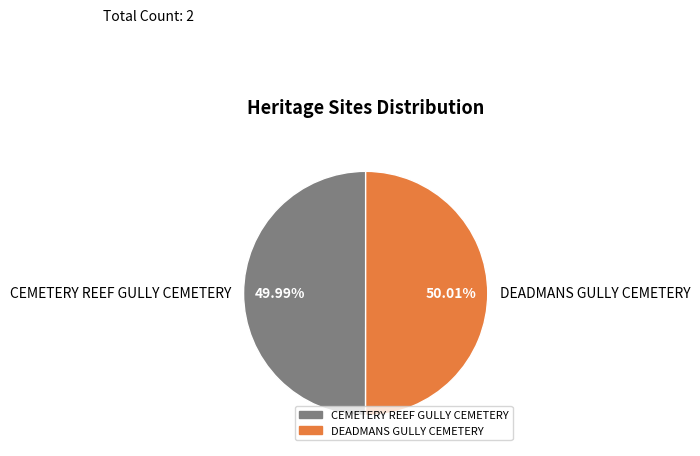

Does any single category account for the majority?

Yes